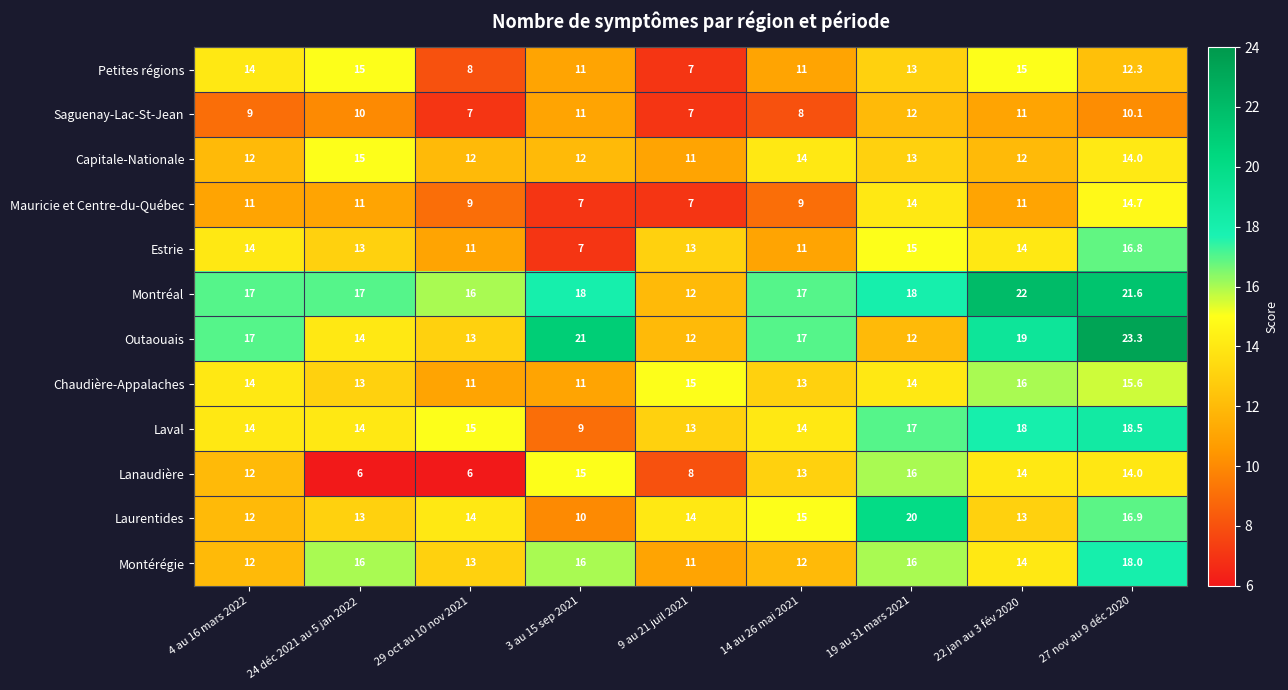

What is the total value across all series at 9 au 21 juil 2021?

130.0